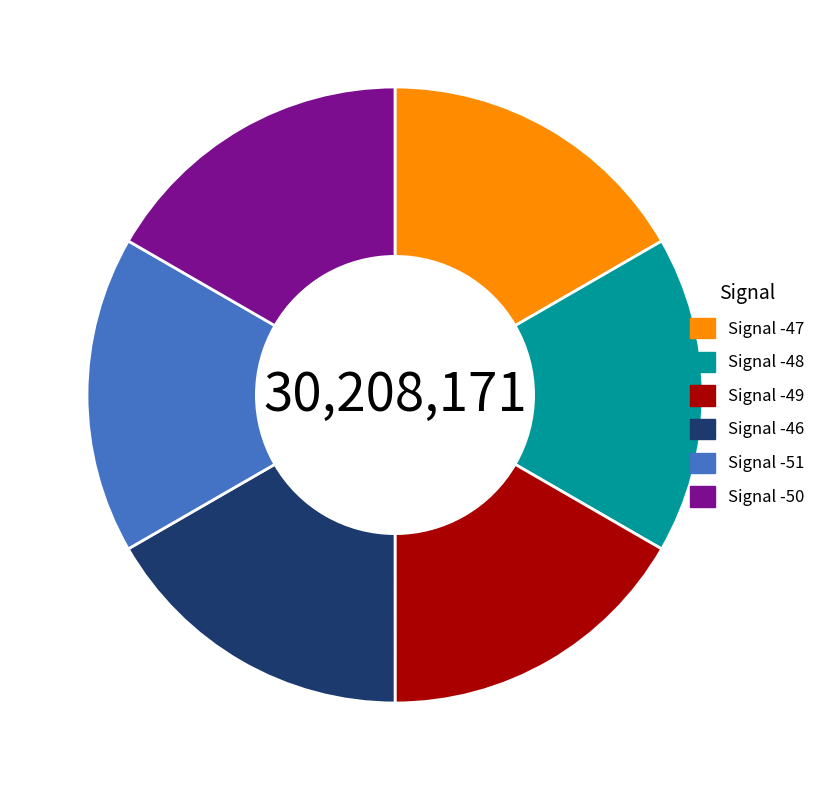

Approximately how many times larger is the value at Signal -46 compared to Signal -49?

1.0